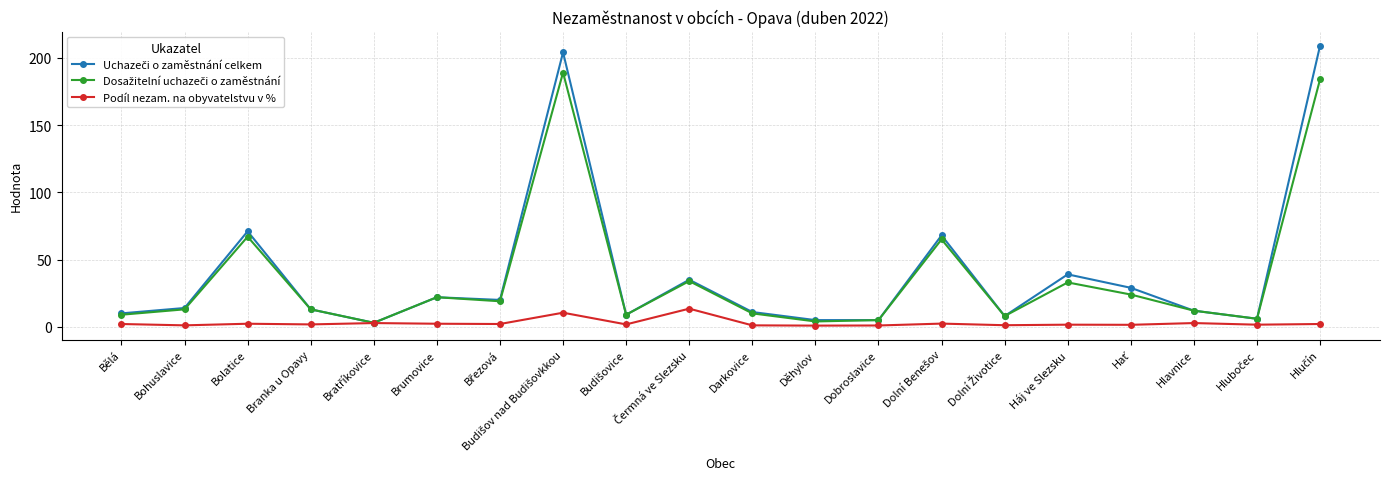

What is the maximum value for Podíl nezam. na obyvatelstvu v %?

13.5